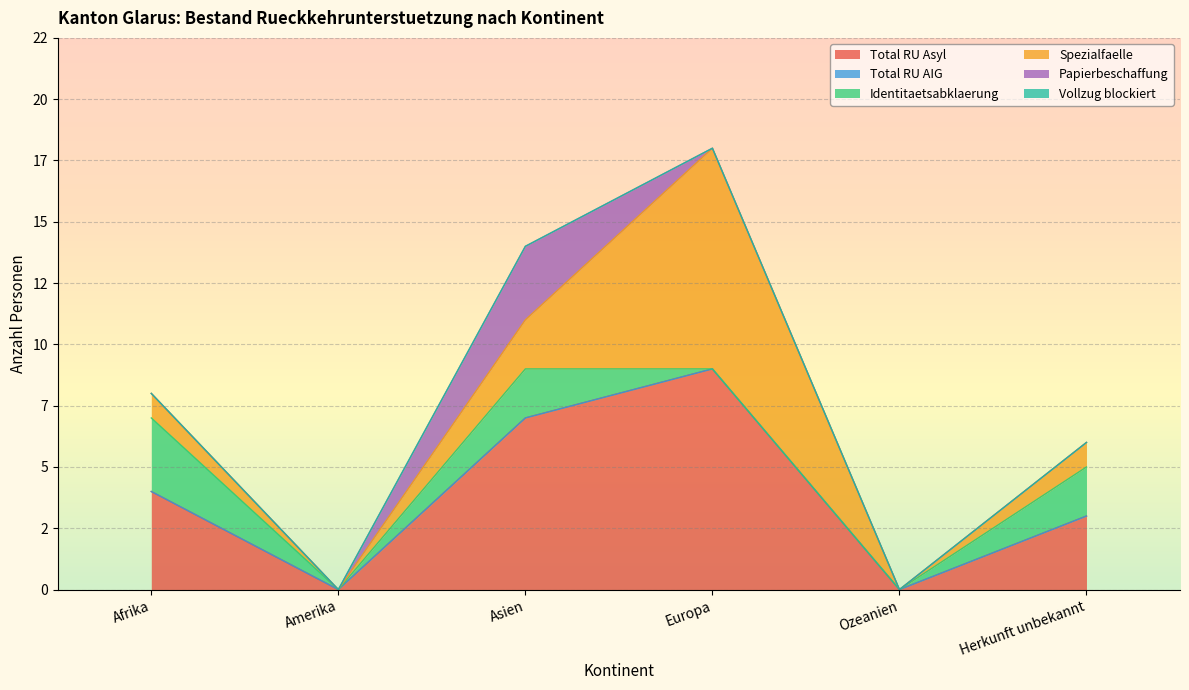

Count the Papierbeschaffung values in the range 0 to 1.

5